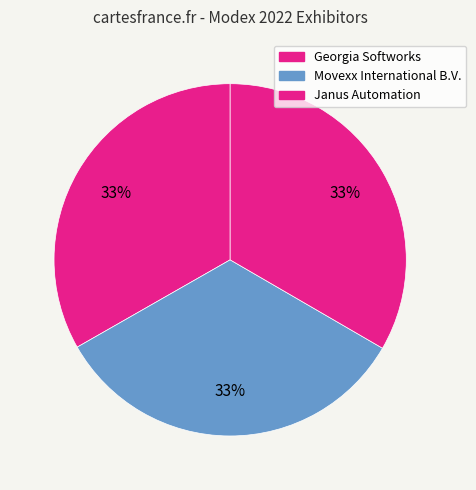

How many segments does this pie chart have?

3